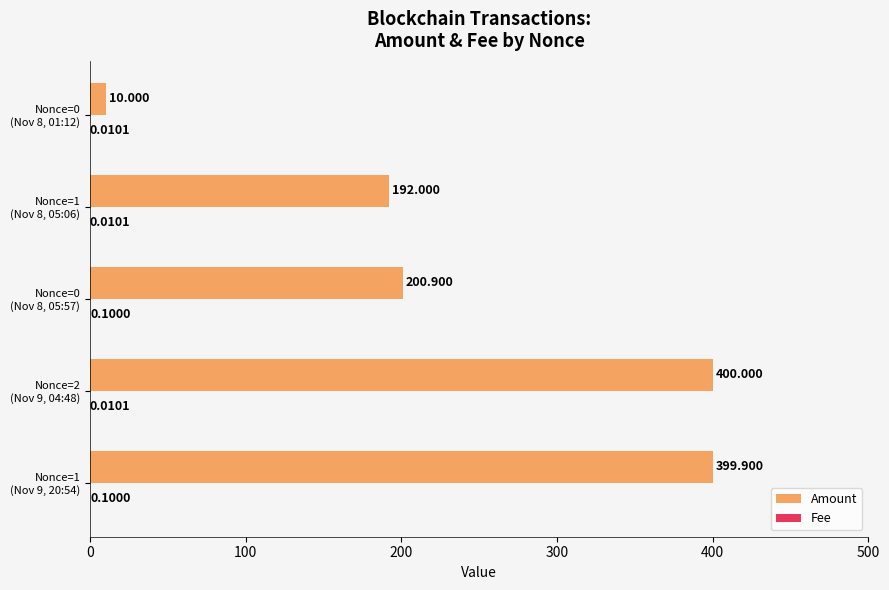

Which series has the largest total across all categories?

Amount